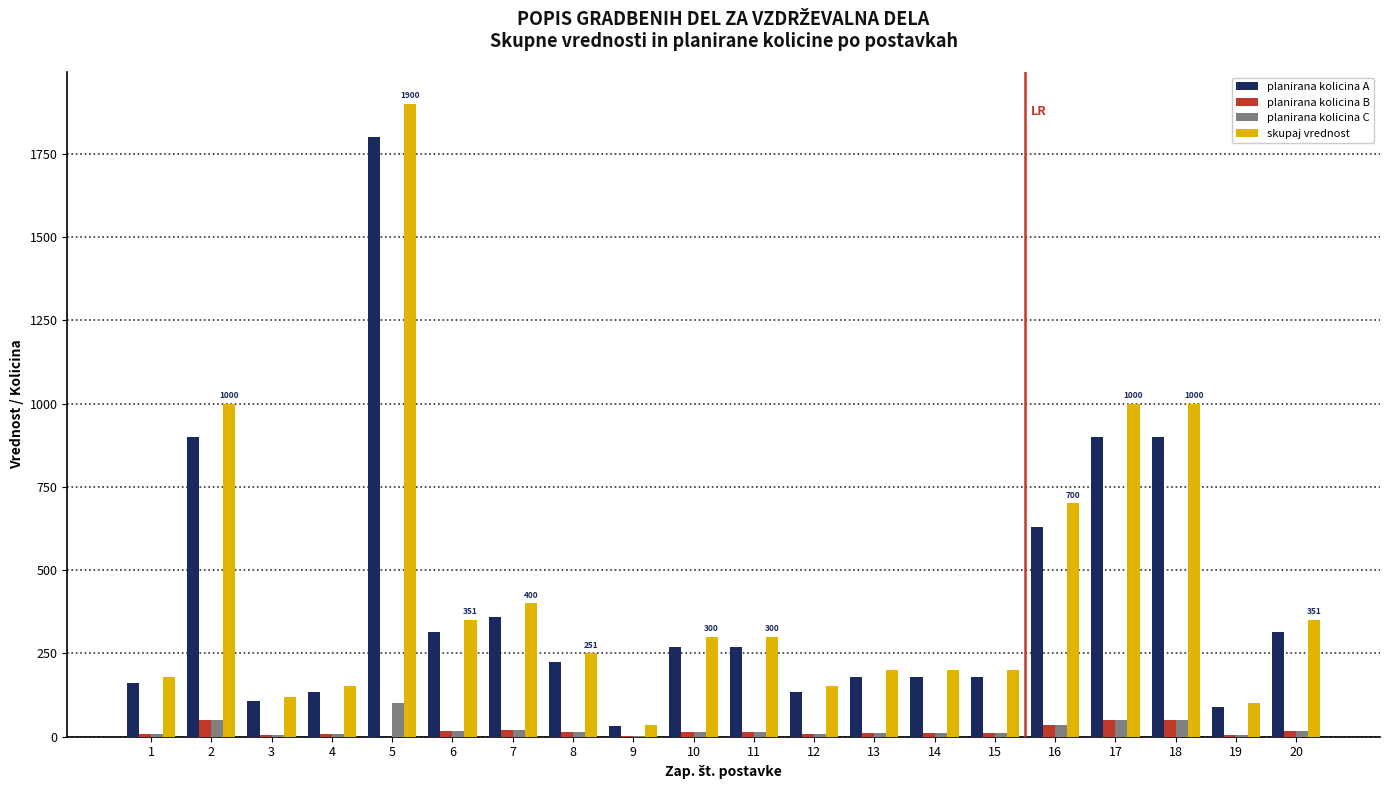

What is the highest value of the planirana kolicina B series?

50